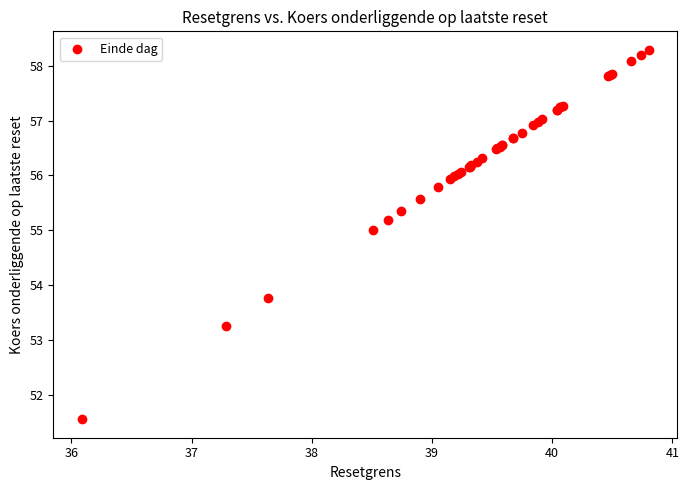

What Y value in the scatter plot is closest to 54?

53.8